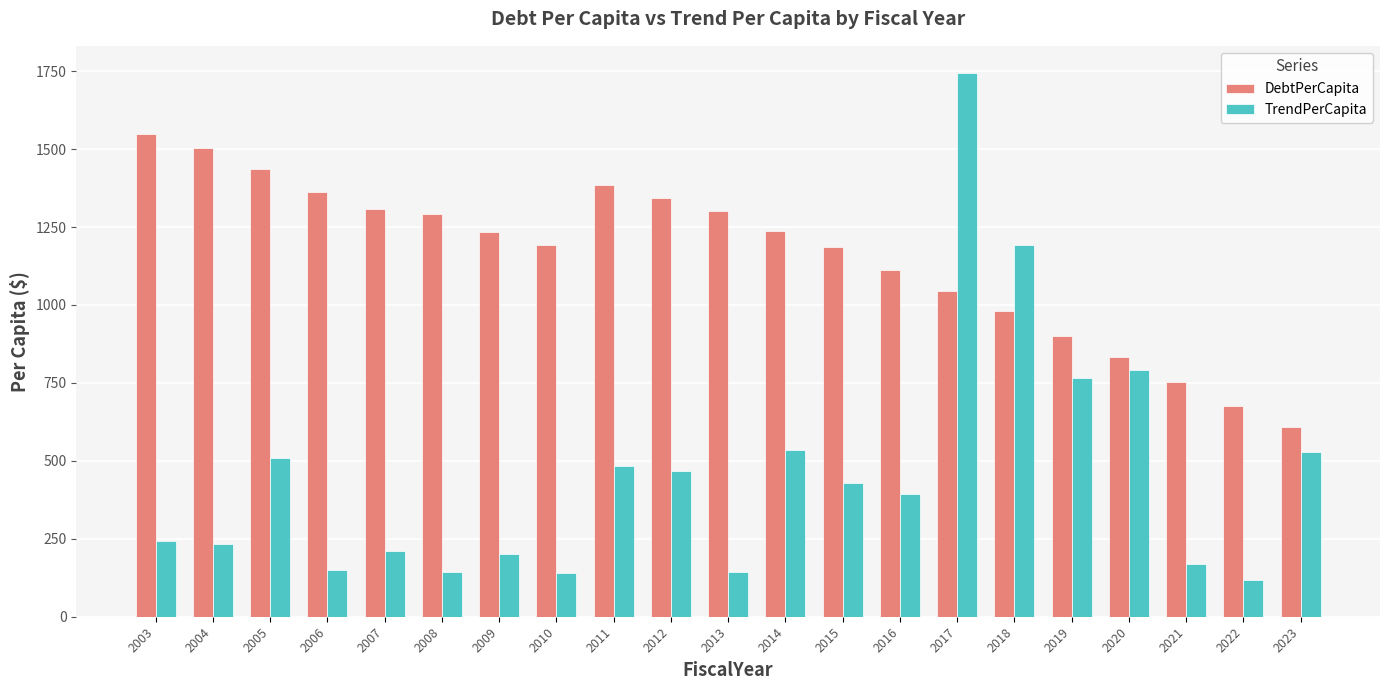

At which label does DebtPerCapita first exceed 1232?

2003